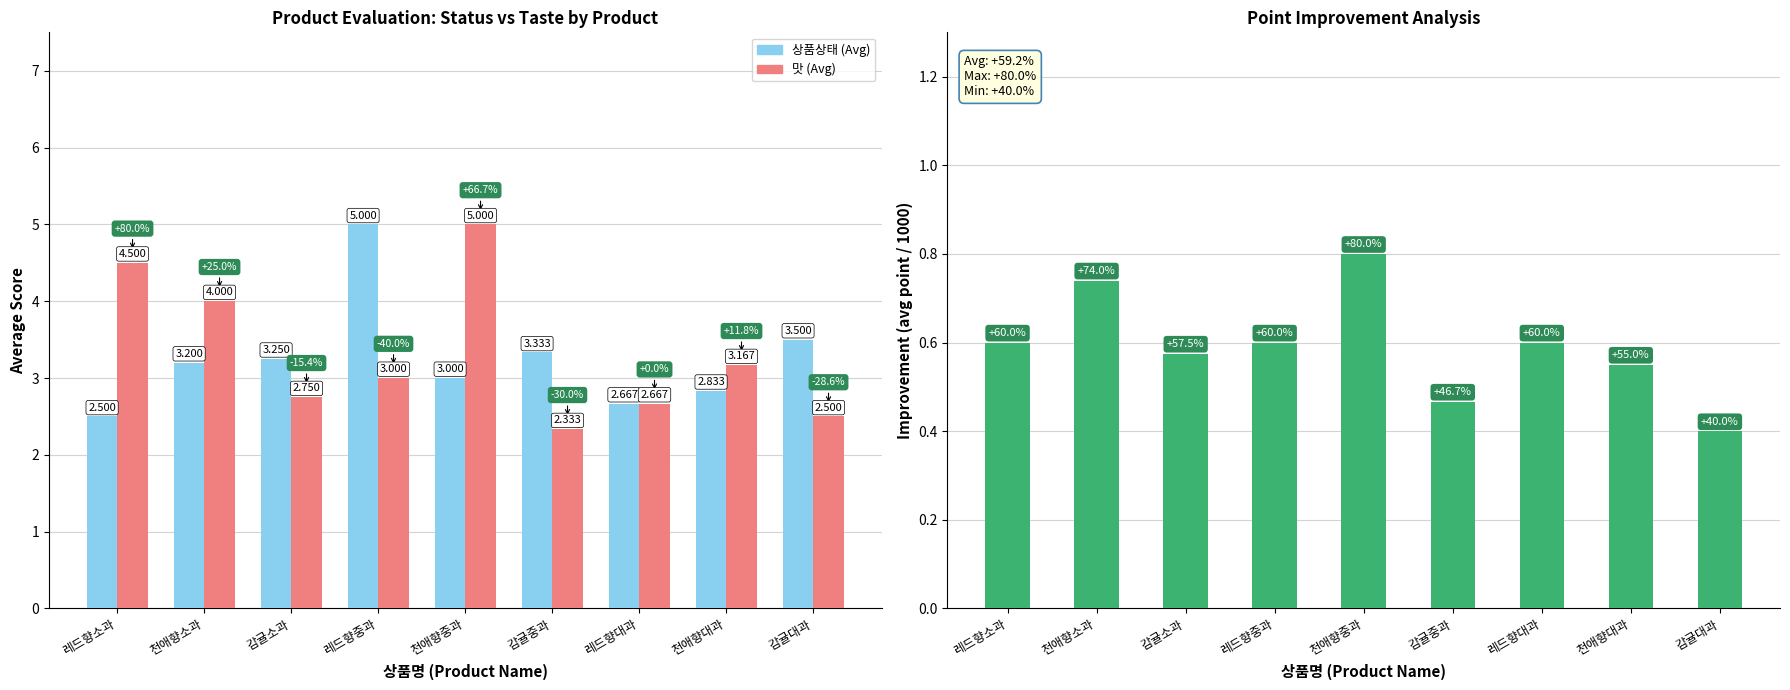

Reading left to right, list all the values displayed in this chart.

상품상태 (Avg): 2.5	3.2	3.2	5.0	3.0	3.3	2.7	2.8	3.5
맛 (Avg): 4.5	4.0	2.8	3.0	5.0	2.3	2.7	3.2	2.5
포인트 (Avg, scaled): 0.6	0.7	0.6	0.6	0.8	0.5	0.6	0.6	0.4